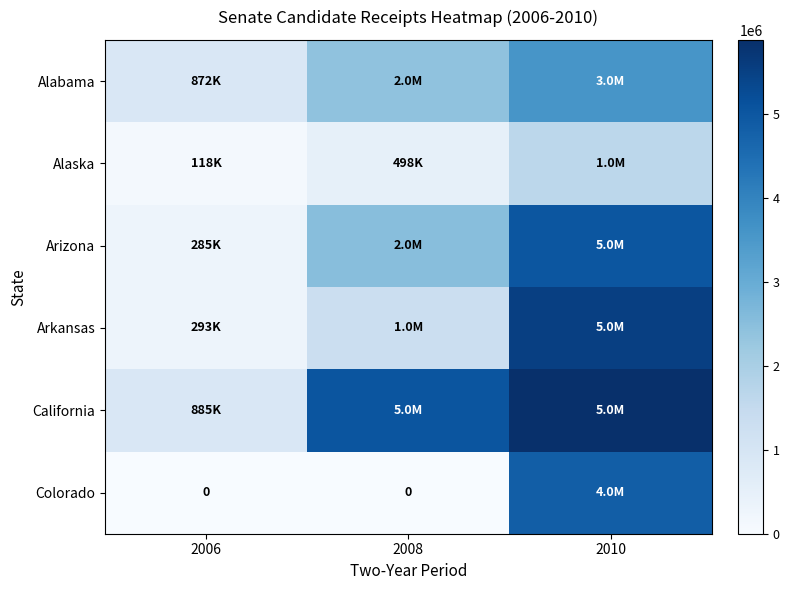

The Arizona series shows 472266 at 2006. True or false?

False